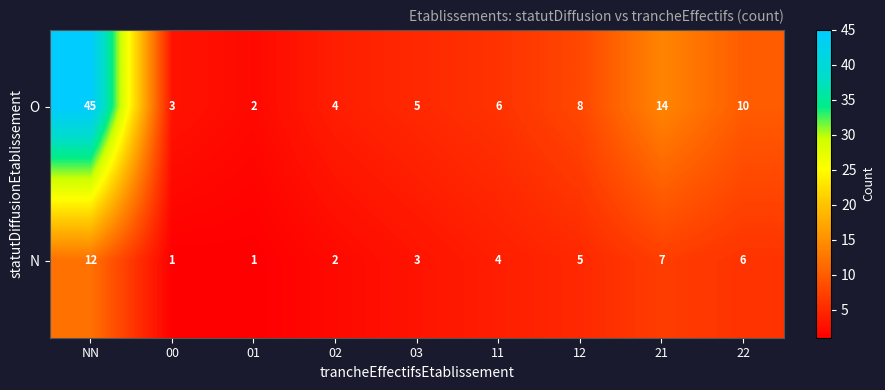

At which category is the sum across all series the highest?

NN